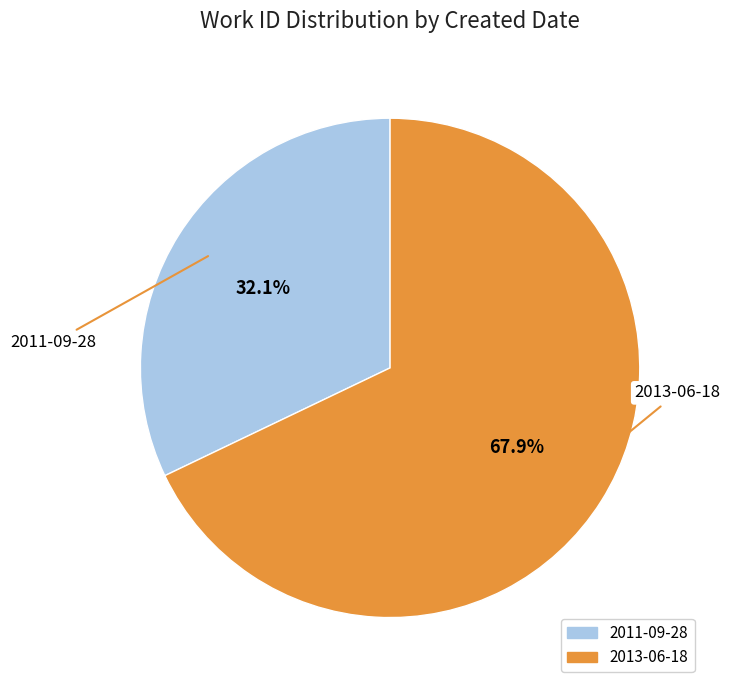

The 2013-06-18 slice represents 68% of the pie. True or false?

True